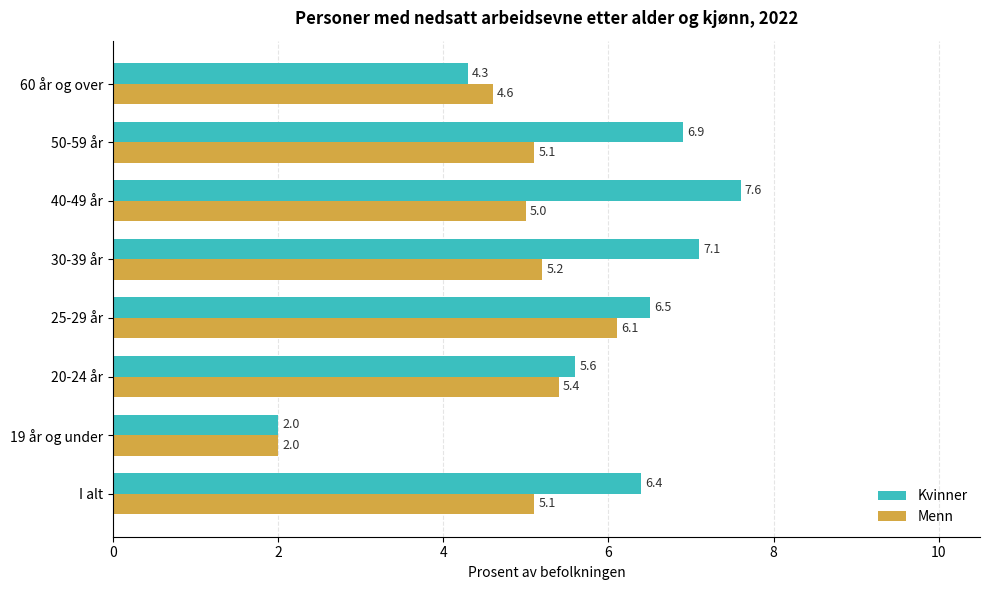

Where is Menn nearest to the value 4?

60 år og over